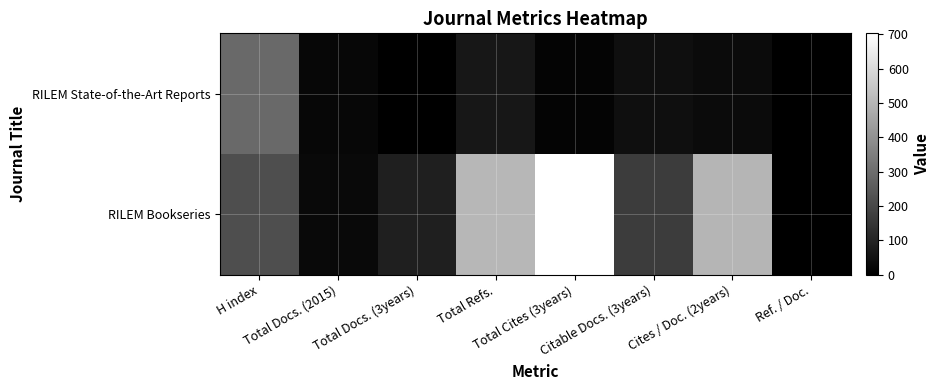

Reading left to right, what are all the values shown in this chart?

RILEM State-of-the-Art Reports: H index=290	Total Docs. (2015)=20	Total Docs. (3years)=1	Total Refs.=64	Total Cites (3years)=12	Citable Docs. (3years)=43	Cites / Doc. (2years)=31	Ref. / Doc.=0
RILEM Bookseries: H index=216	Total Docs. (2015)=26	Total Docs. (3years)=86	Total Refs.=504	Total Cites (3years)=703	Citable Docs. (3years)=170	Cites / Doc. (2years)=498	Ref. / Doc.=0